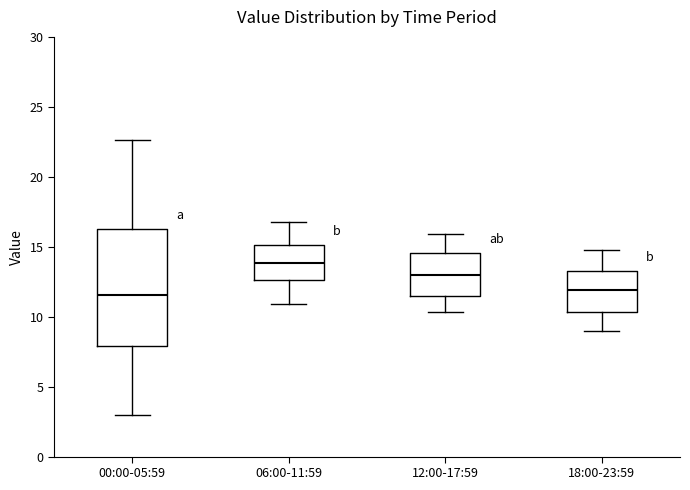

Comparing the boxes themselves (not the whiskers), which one is the tallest?

00:00-05:59